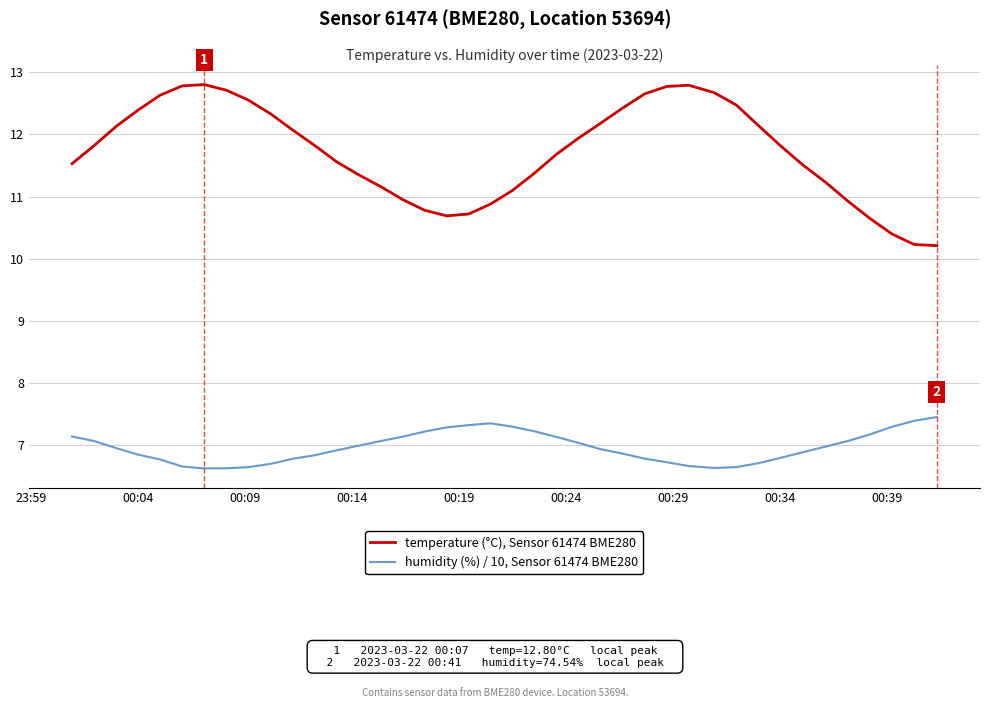

Which series has the widest spread of values?

temperature (°C), Sensor 61474 BME280